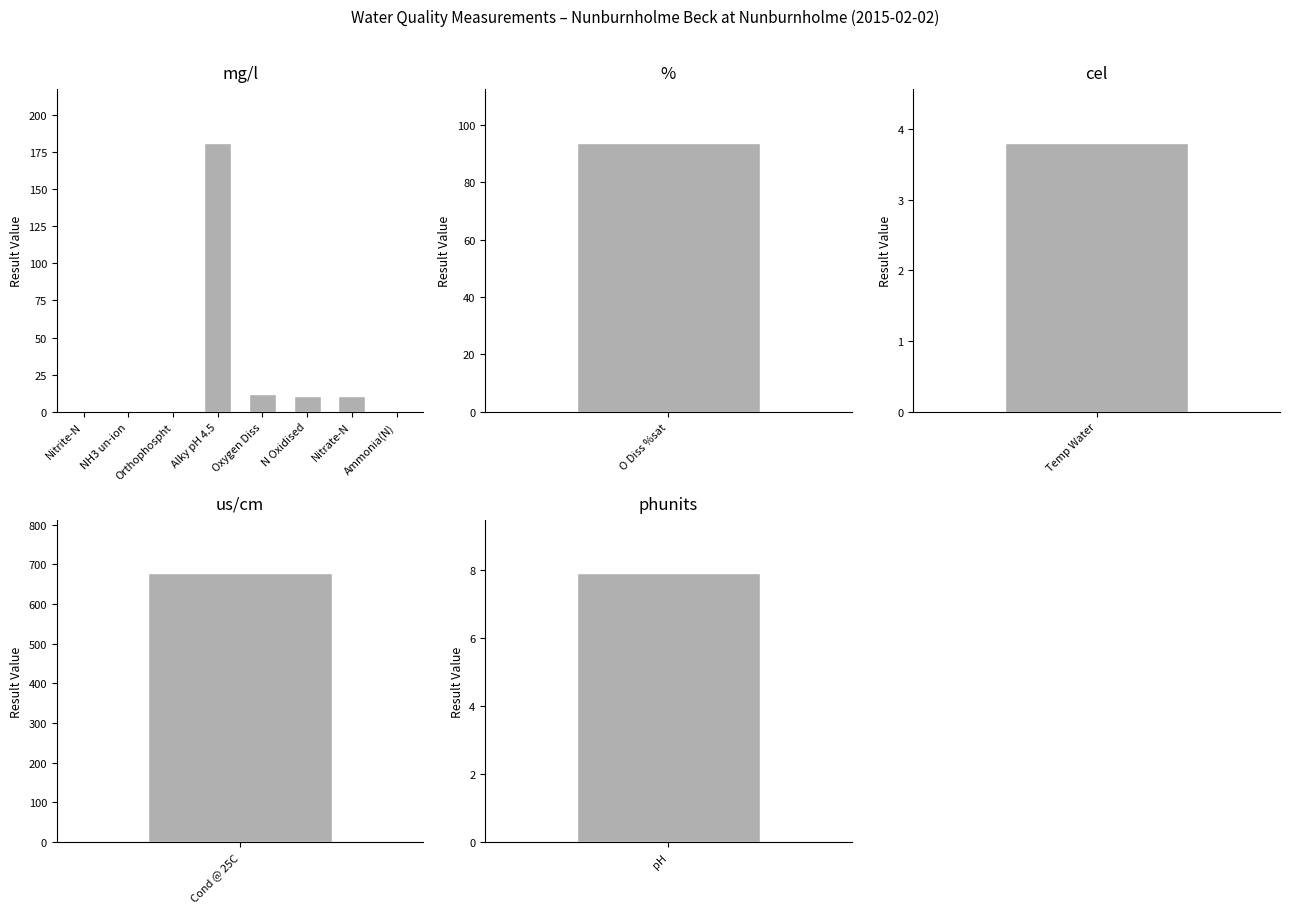

Rank the categories by value from lowest to highest.

NH3 un-ion, Nitrite-N, Orthophospht, Ammonia(N), N Oxidised, Nitrate-N, Oxygen Diss, Alky pH 4.5